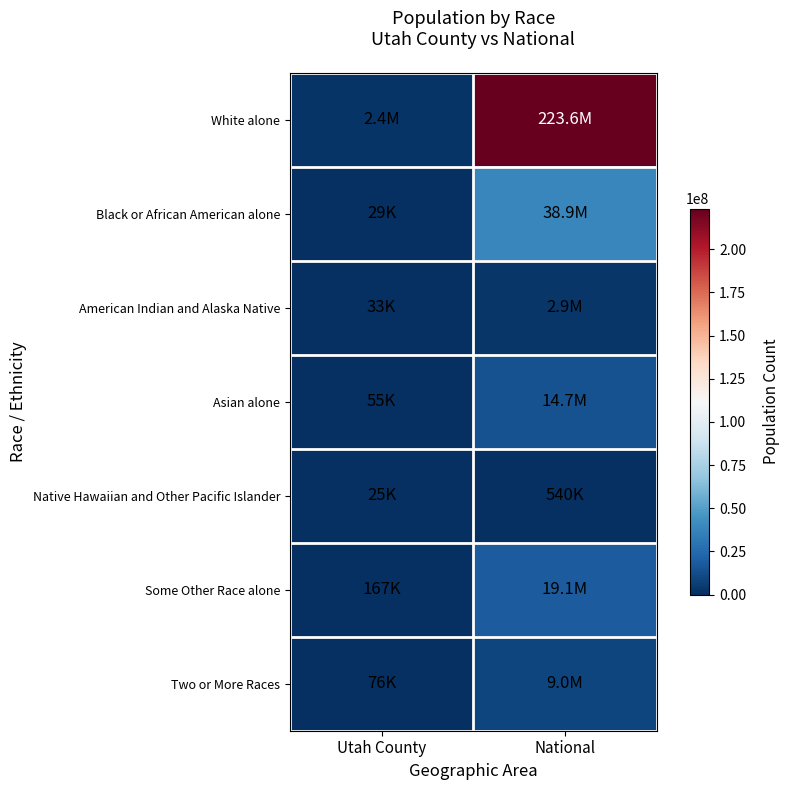

Rank the series by their maximum value, from highest to lowest.

White alone, Black or African American alone, Some Other Race alone, Asian alone, Two or More Races, American Indian and Alaska Native, Native Hawaiian and Other Pacific Islander